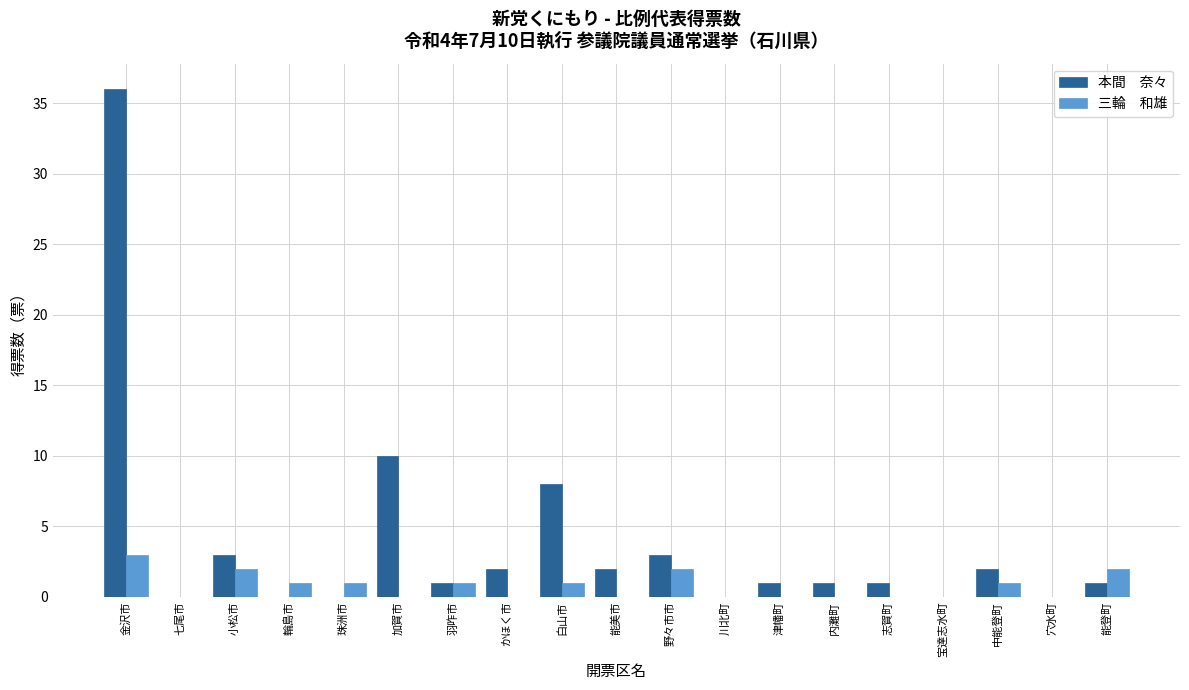

At which category is the sum across all series the highest?

金沢市